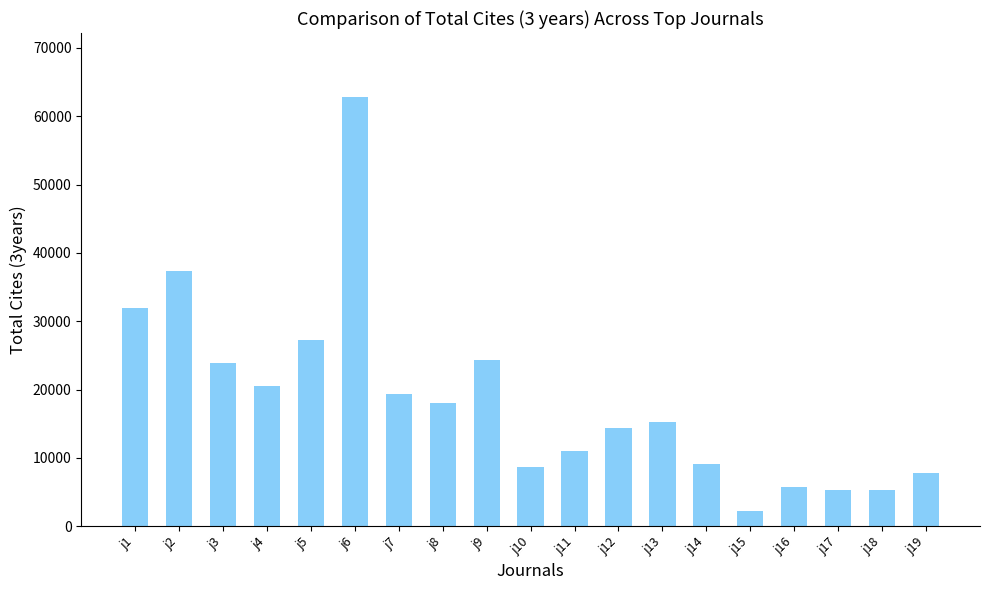

At which label is the value closest to 32521?

j1